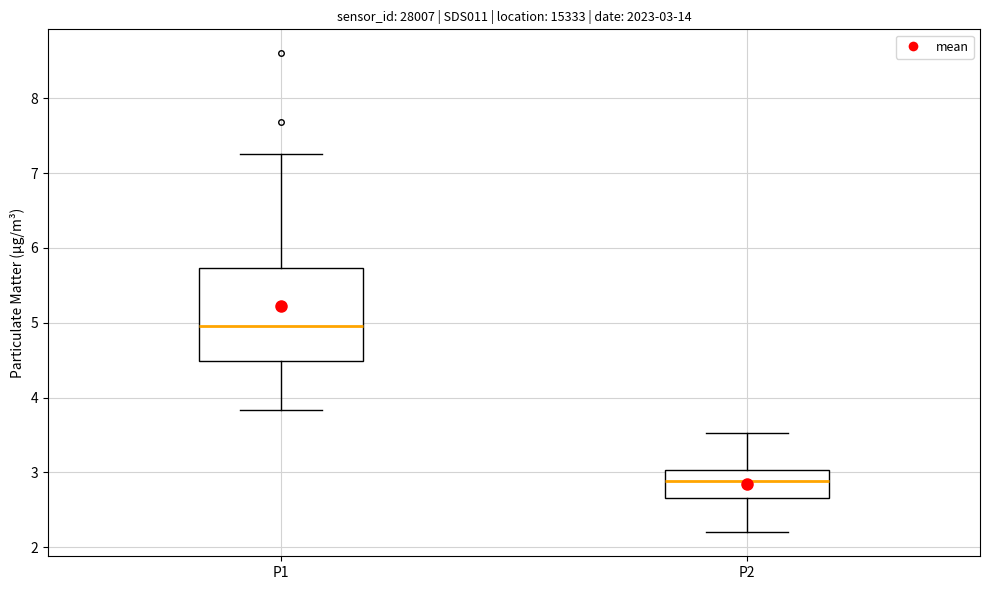

Which box is the tallest, from its lower edge to its upper edge?

P1